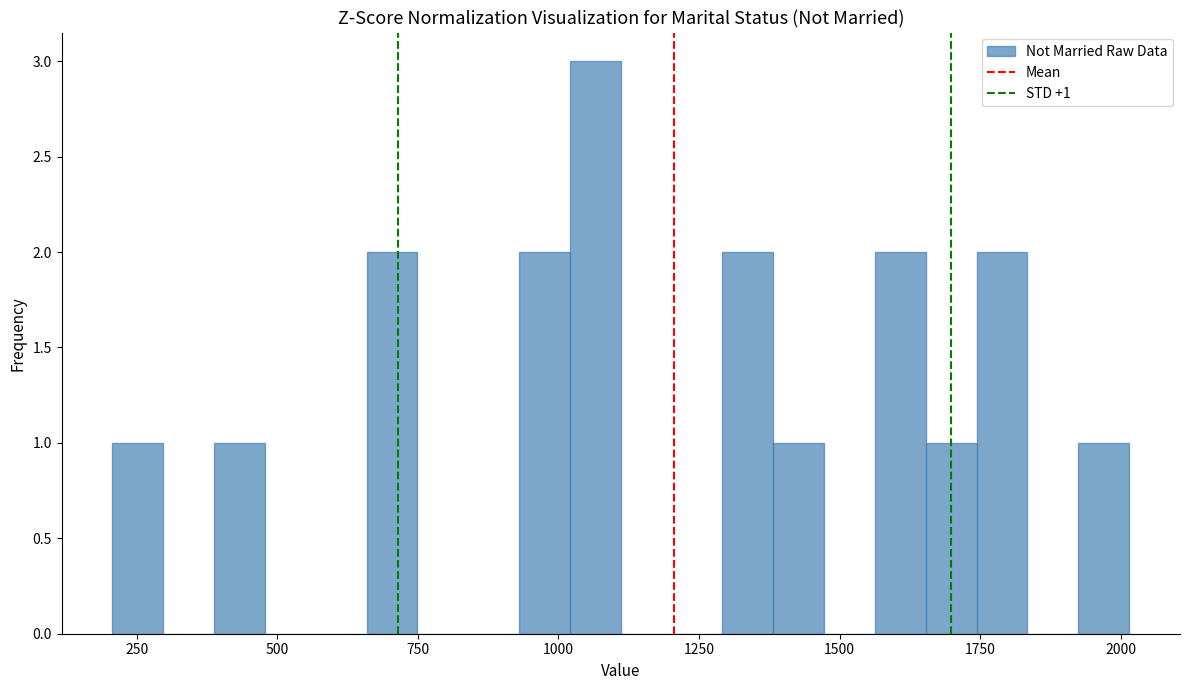

Around what value on the x-axis is the tallest bar? Give the approximate position of its centre, as read against the axis.

1050